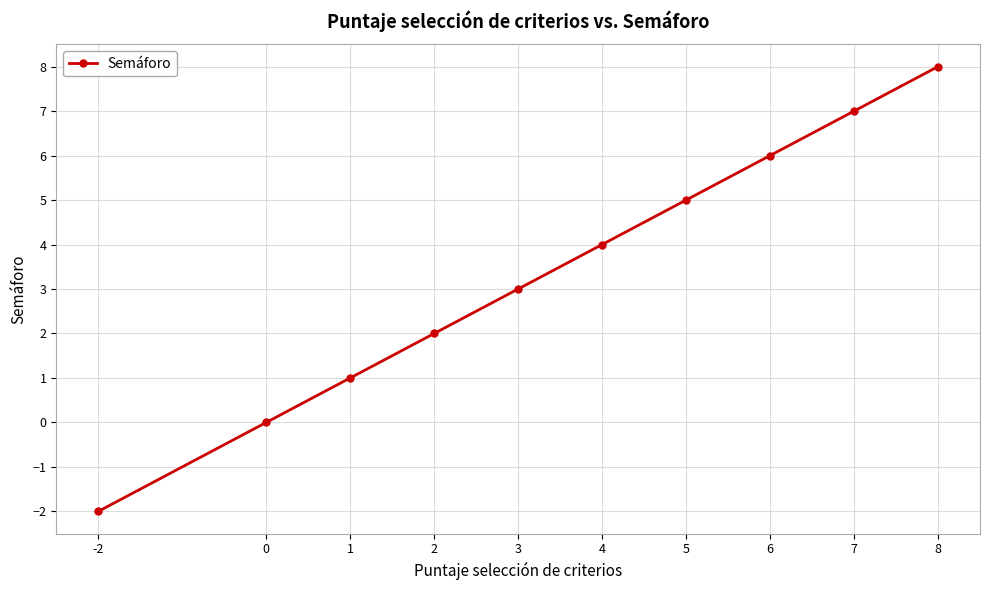

What is the ratio of the value at 2 to the value at 7?

0.3